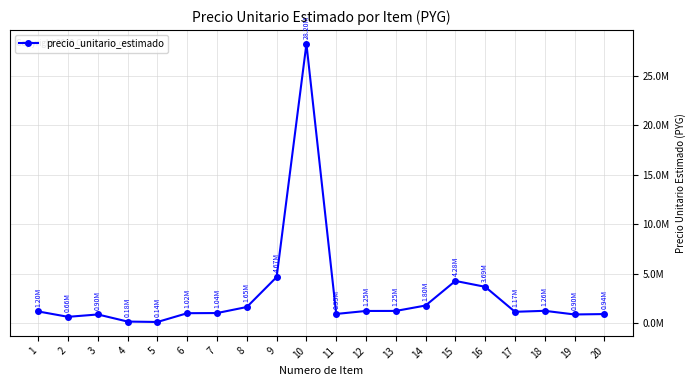

The chart shows a value of 1250000 at 12. True or false?

True